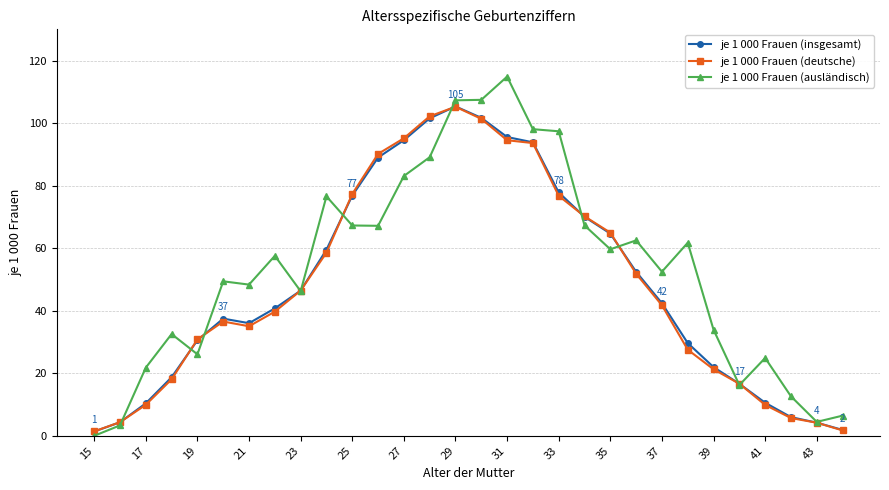

At how many categories does at least one series exceed 87?

8